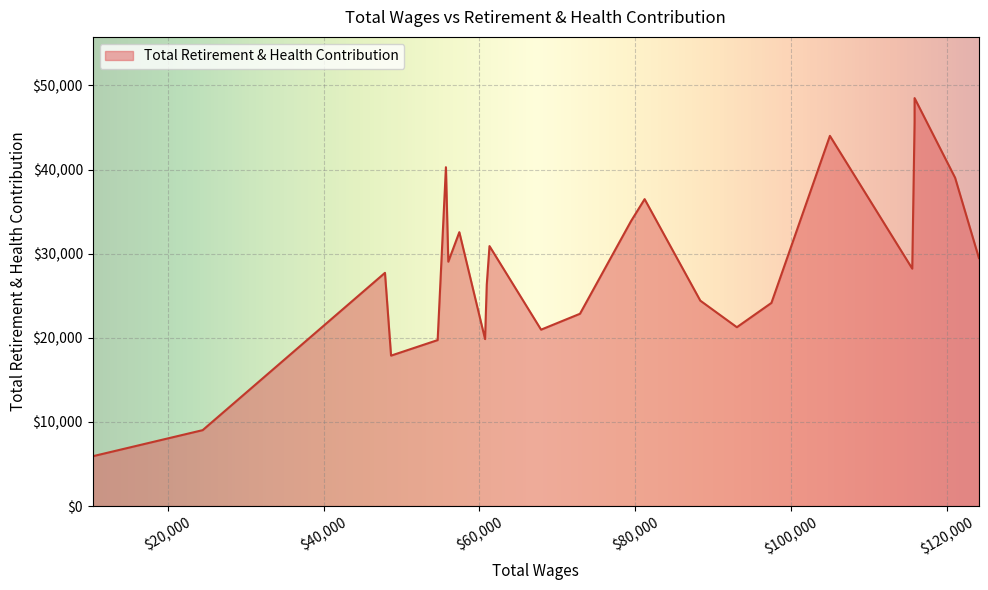

True or false: the data has more than 1 interior local peaks.

True